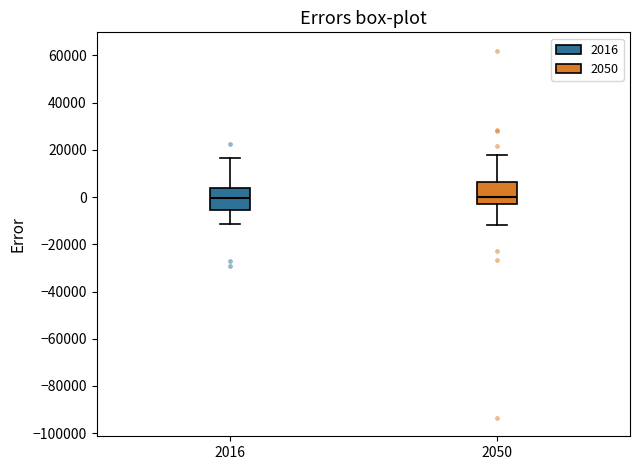

Where does the median line of the box at x = 2016 sit on the y-axis? The values are not printed on the chart, so give them approximately, as read against the axis.

0